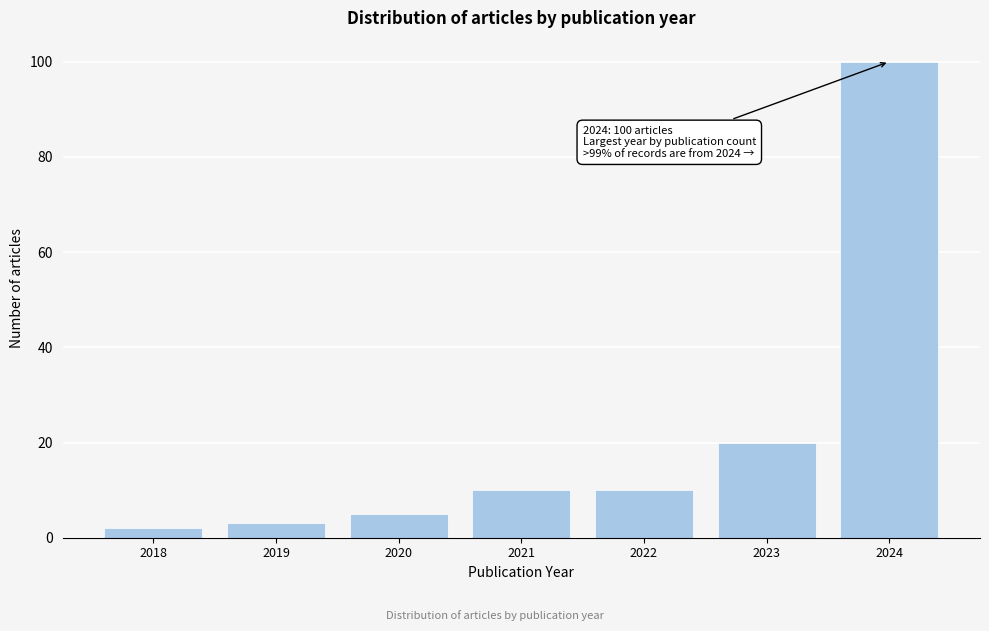

Reading left to right, extract all data points from this chart.

2018=2	2019=3	2020=5	2021=10	2022=10	2023=20	2024=100